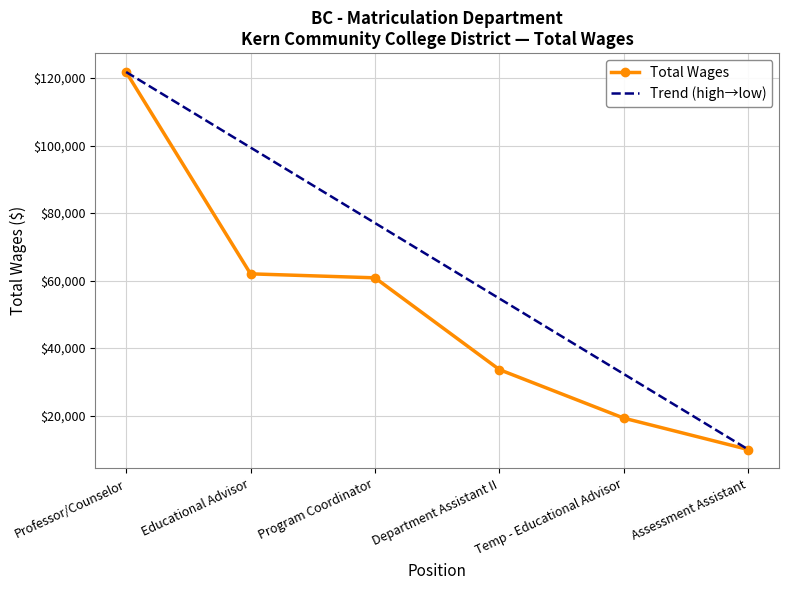

What is the change in value from Program Coordinator to Temp - Educational Advisor?

-41572